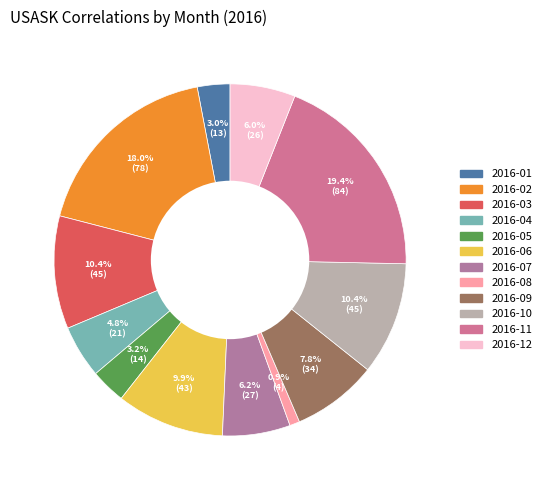

What is the ratio of the value at 2016-10 to the value at 2016-07?

1.7